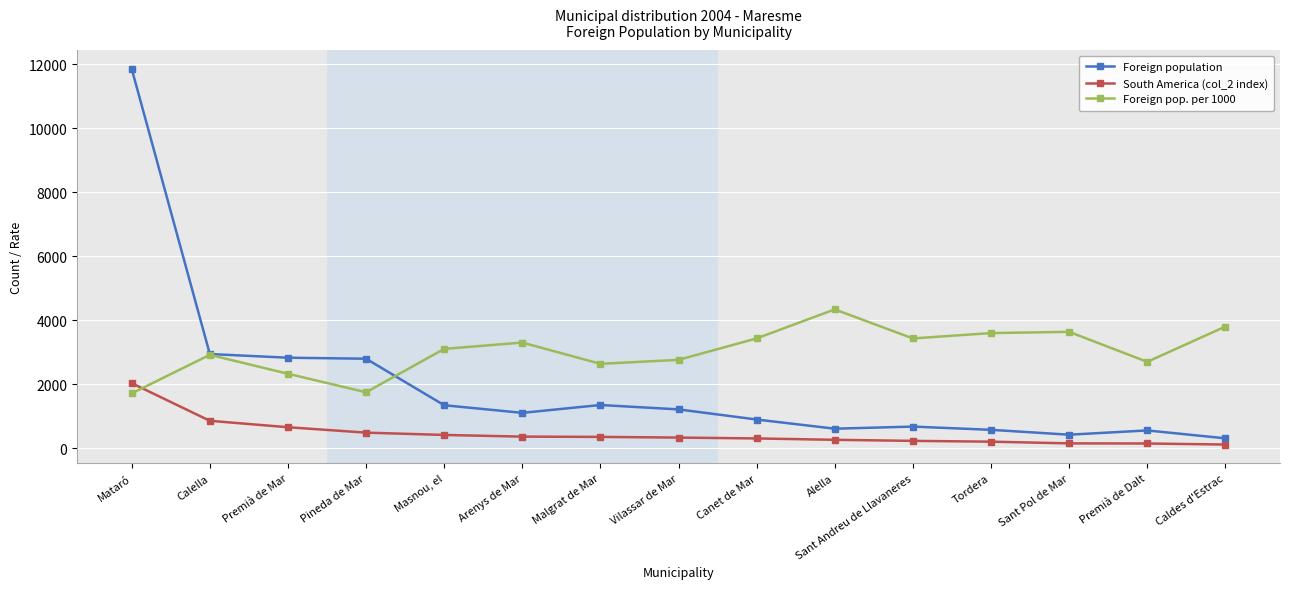

Read the South America (col_2 index) value at Mataró, to the nearest 100.

2000